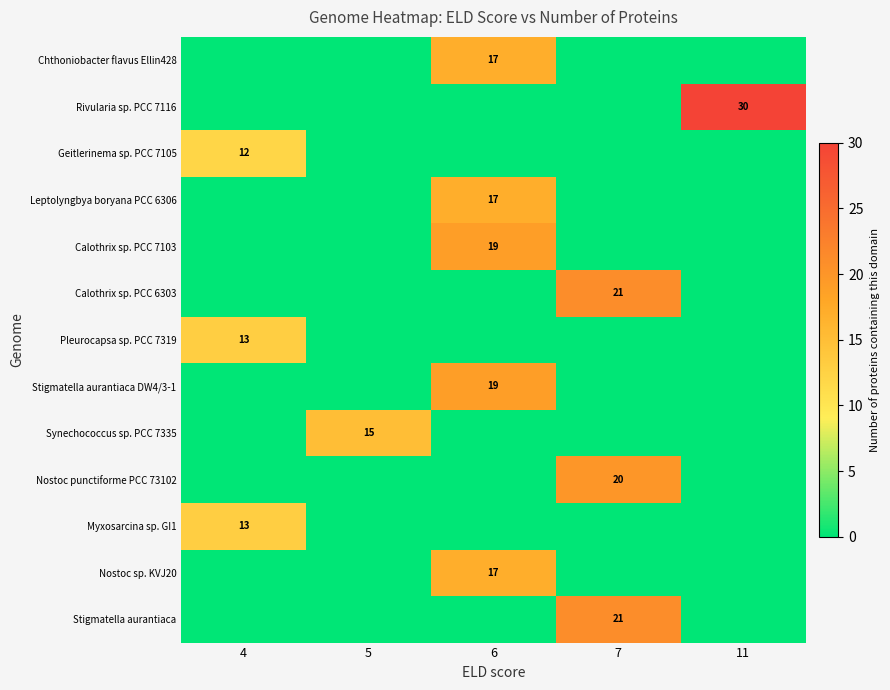

The Myxosarcina sp. GI1 series shows 20 at 4. True or false?

False